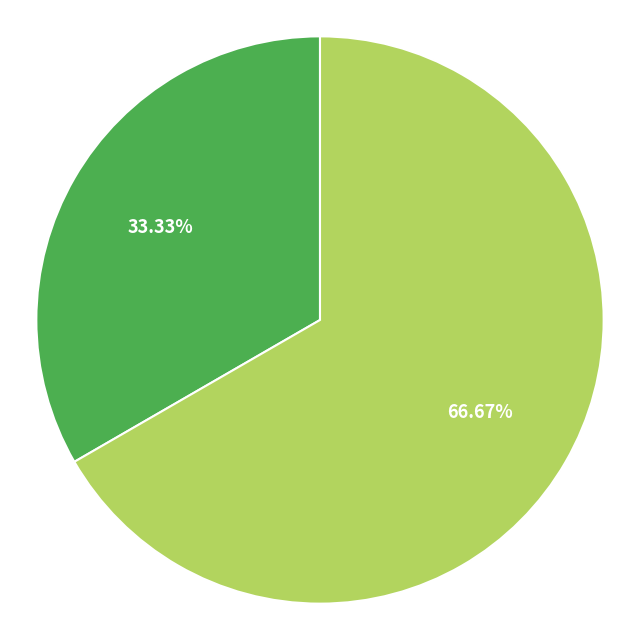

Is there any slice that represents more than half of the pie?

Yes